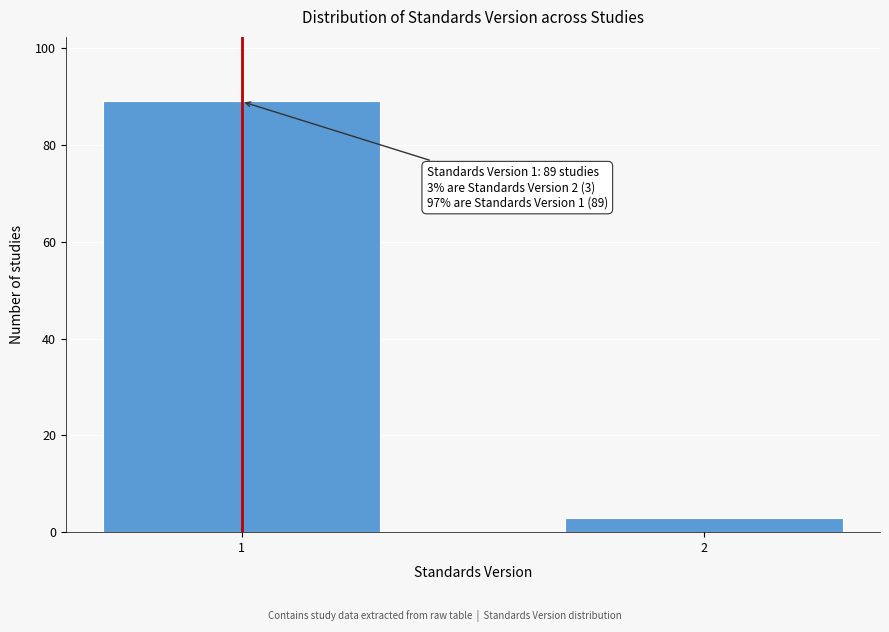

Reading left to right, list all the values displayed in this chart.

89	3